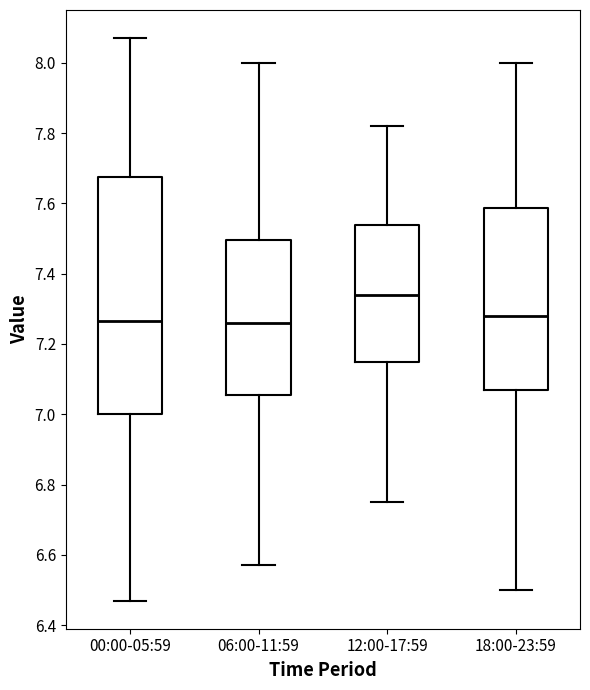

Where does the median line of the box for 12:00-17:59 sit on the y-axis? The values are not printed on the chart, so give them approximately, as read against the axis.

7.34